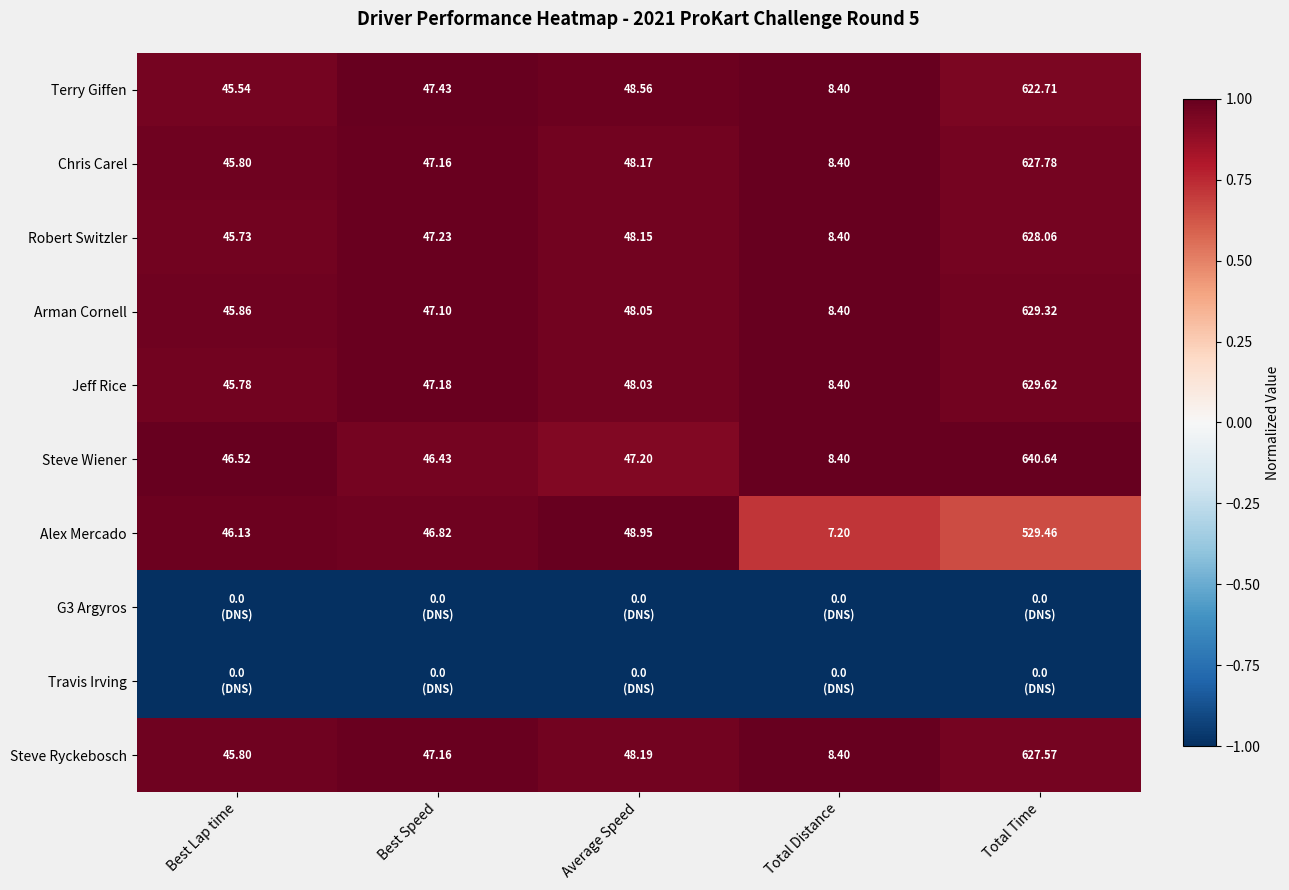

Rank the categories by Alex Mercado value from highest to lowest.

Total Time, Average Speed, Best Speed, Best Lap time, Total Distance